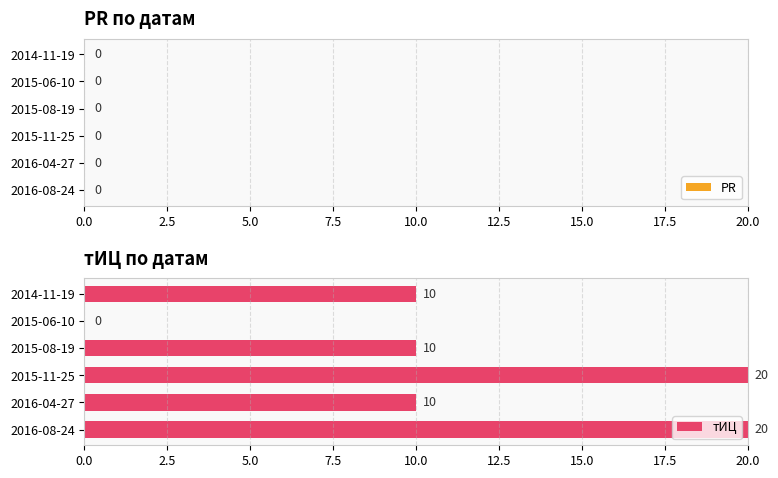

Are the bars horizontal?

Yes